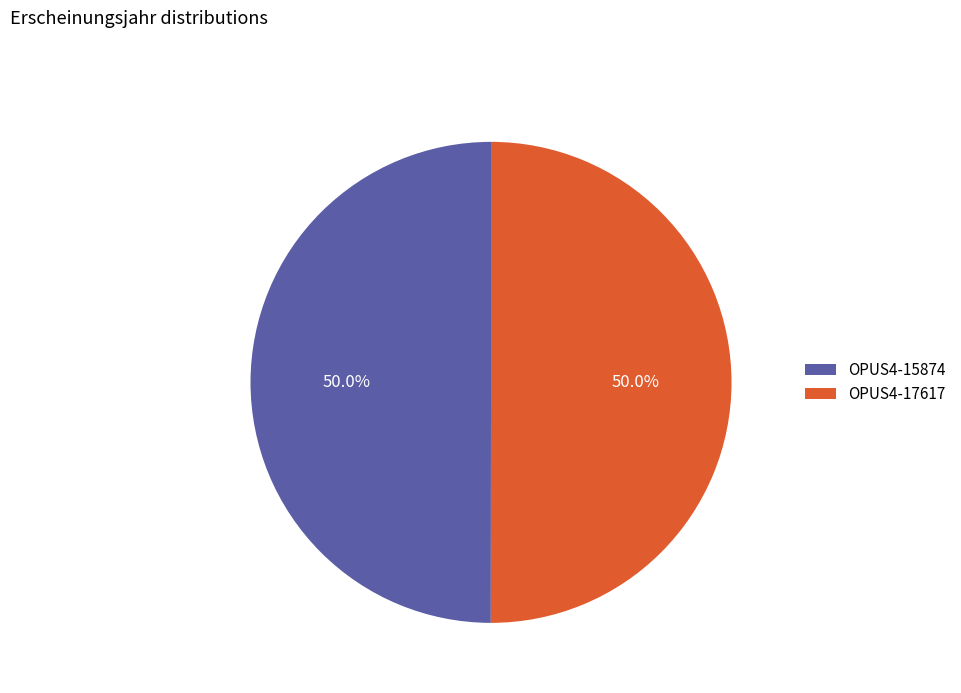

True or false: OPUS4-15874 accounts for 50% of the total.

True